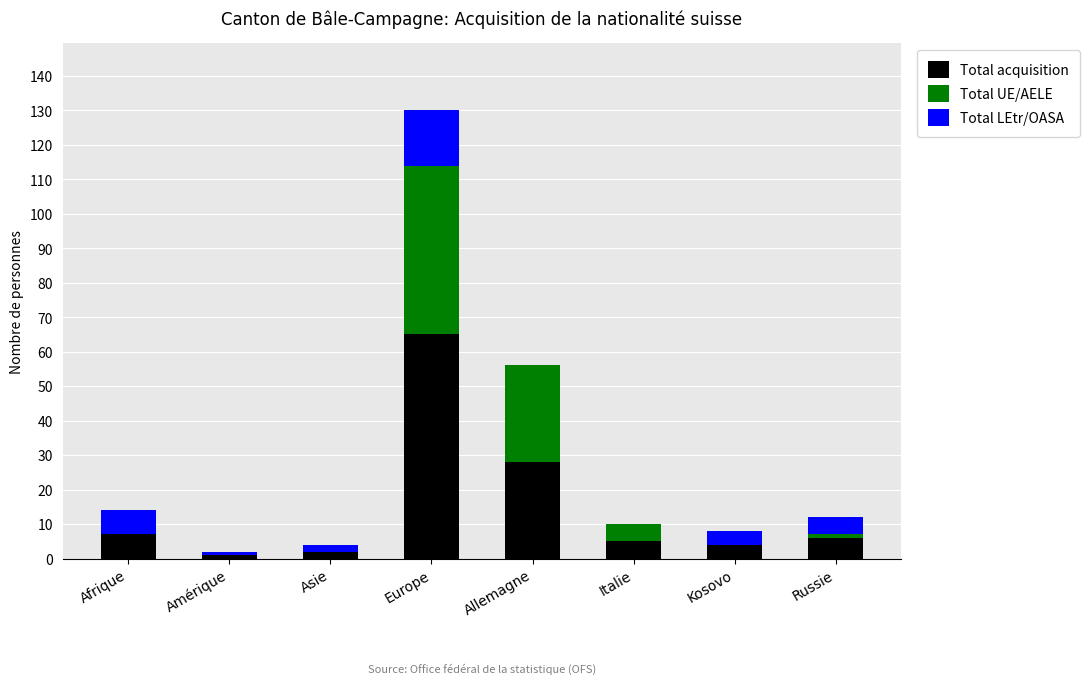

What is the total value across all series at Allemagne?

56